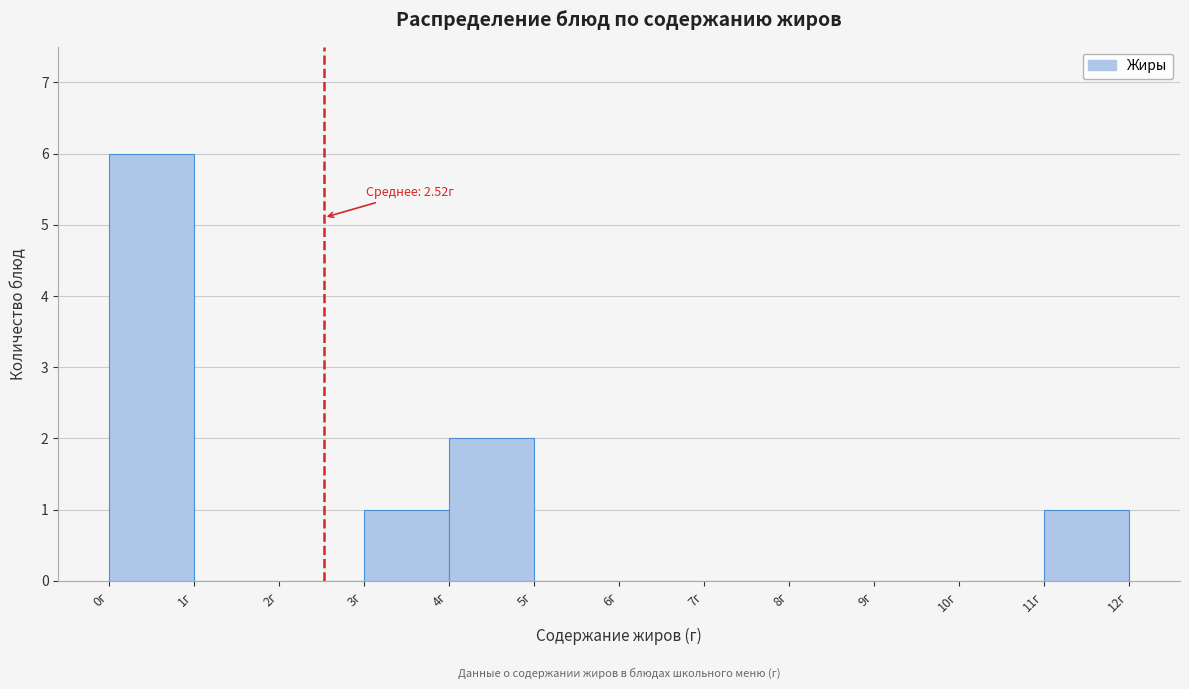

Over which range of the x-axis is the bar tallest?

0 to 1